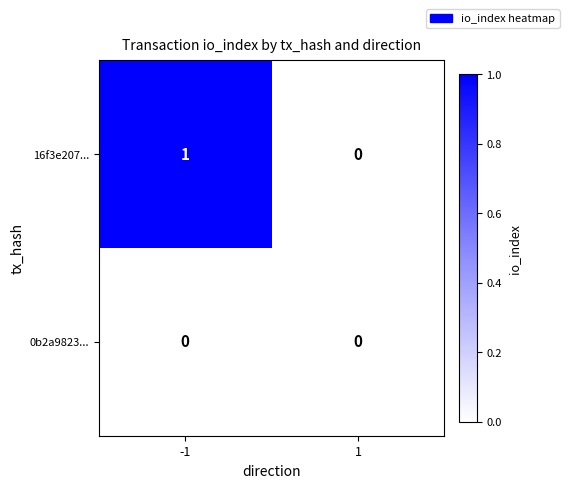

List the series in order of their overall mean, highest first.

16f3e207..., 0b2a9823...